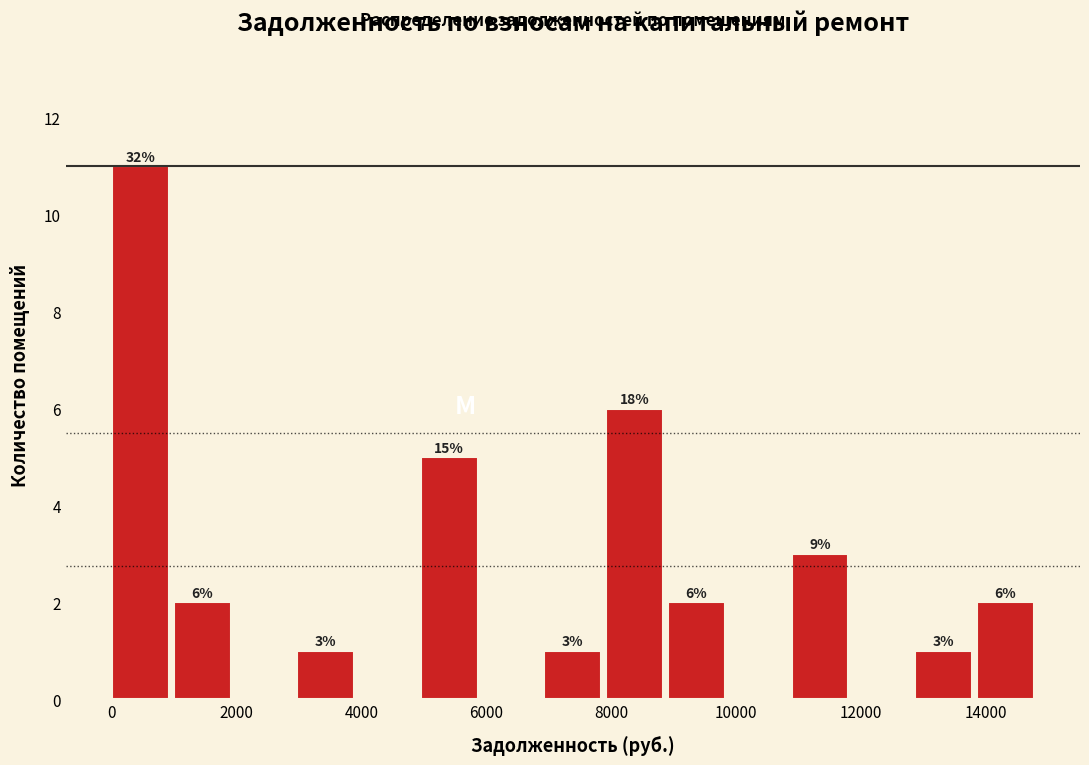

Which range on the x-axis has the tallest bar?

0 to 1000